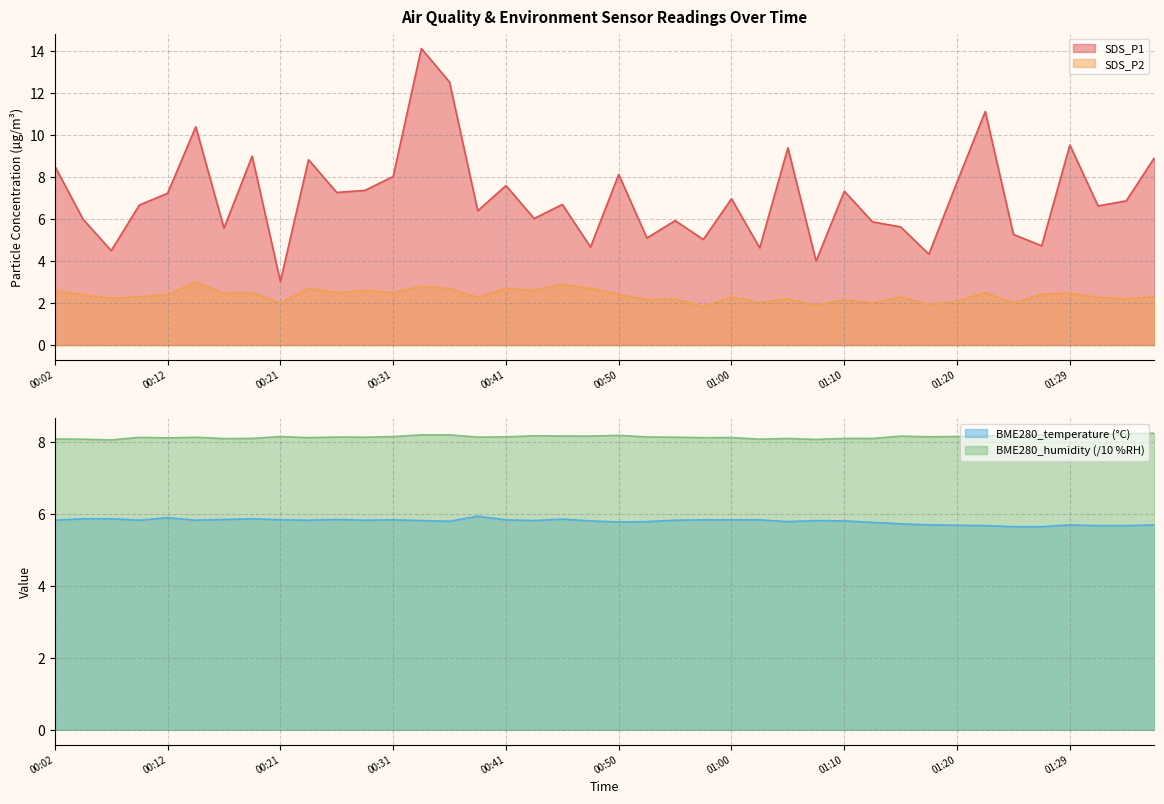

The value of SDS_P1 at 01:05 is 5.5. True or false?

False